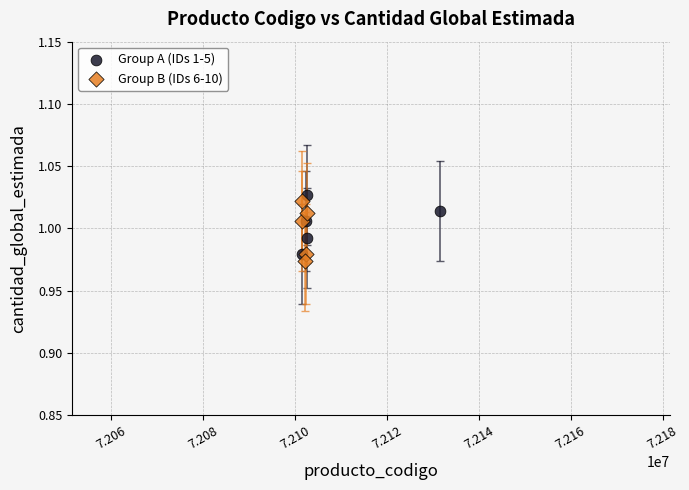

What are all the series names shown in the legend?

Group A (IDs 1-5), Group B (IDs 6-10)